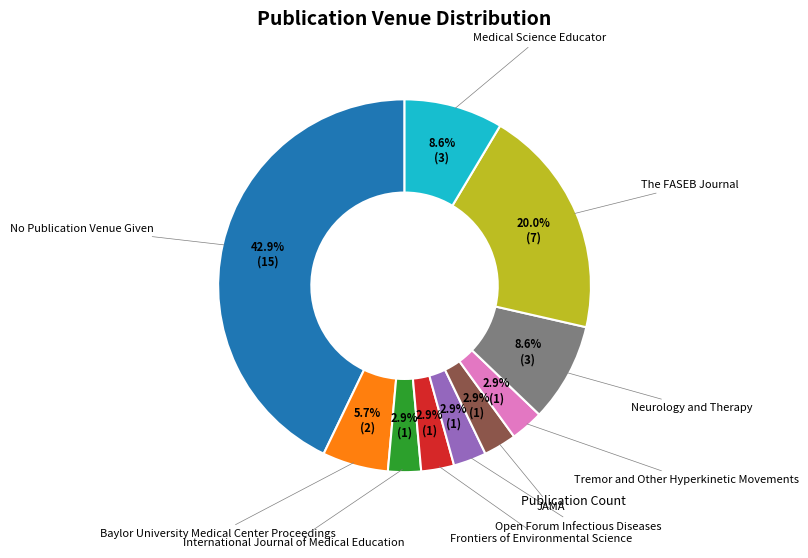

Is there any slice that represents more than half of the pie?

No